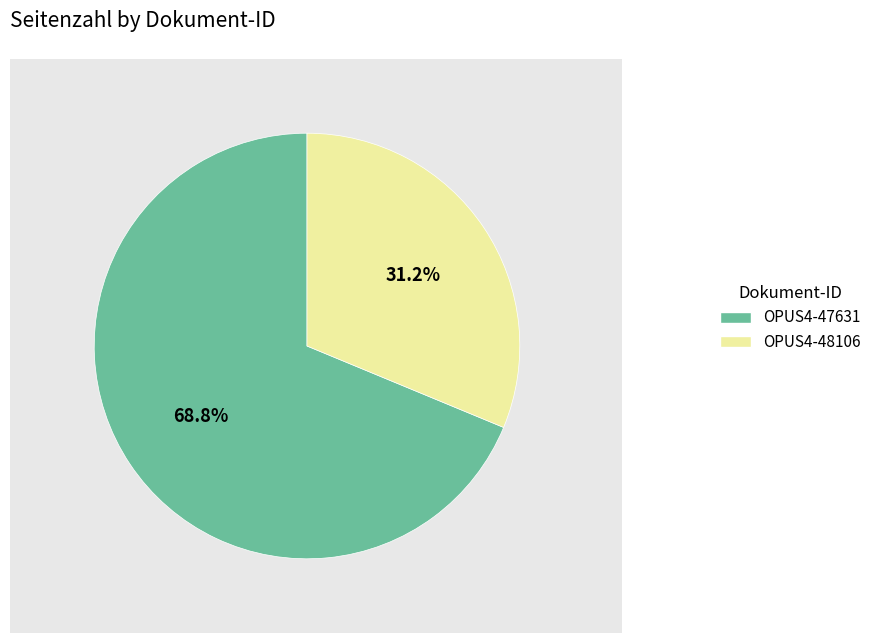

Rank the categories by value from highest to lowest.

OPUS4-47631, OPUS4-48106